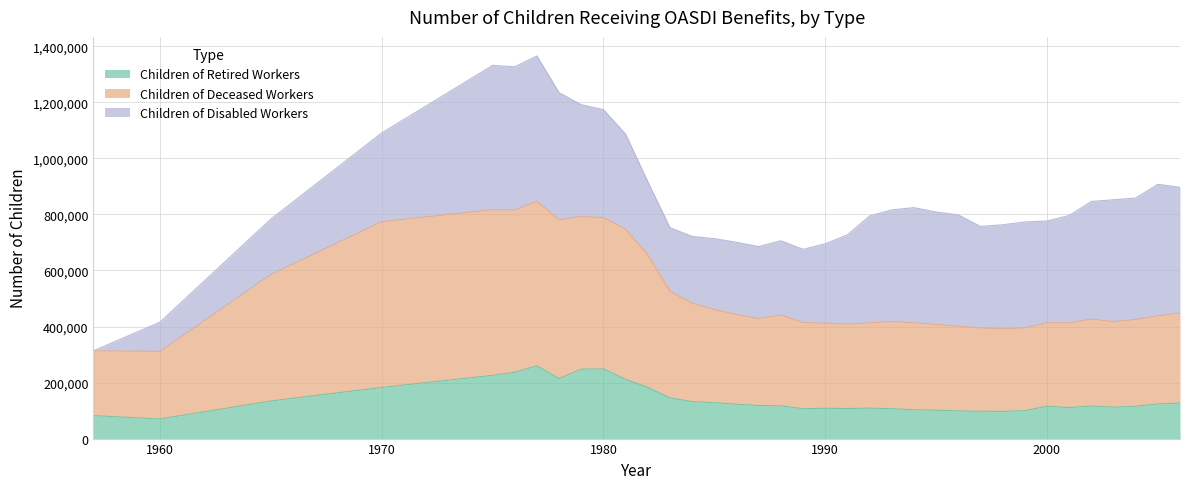

Does the chart display data point markers on the line(s)?

No